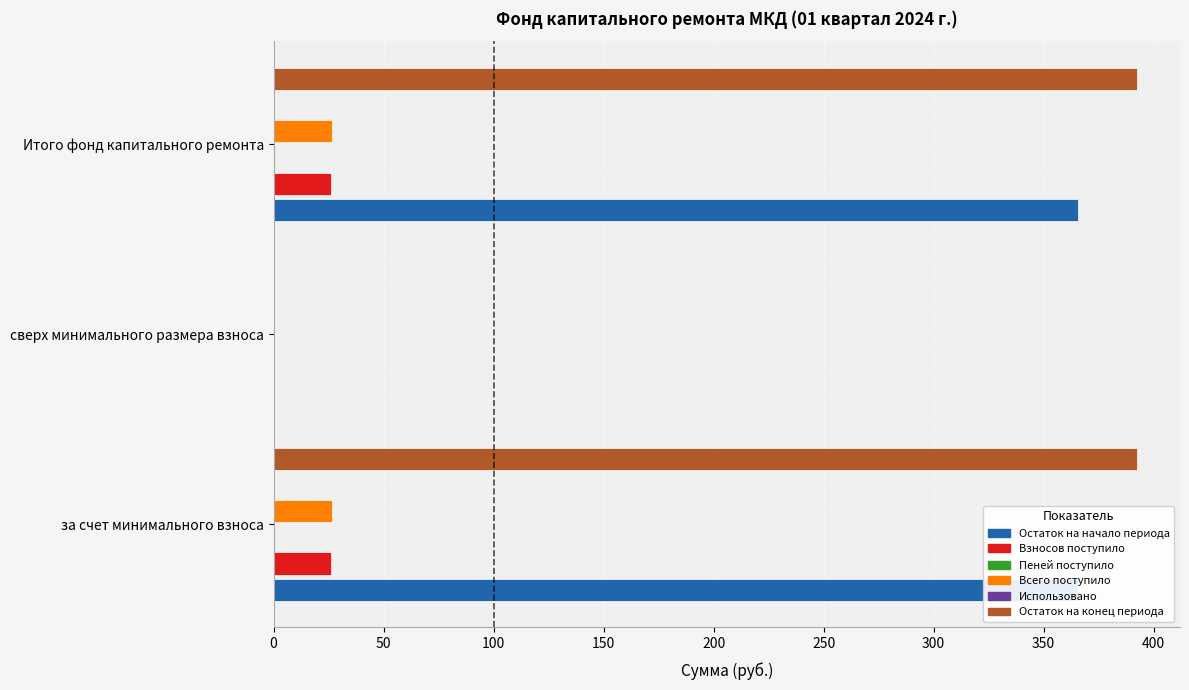

What is the value of the Взносов поступило bar at the 1st from the left?

26.3